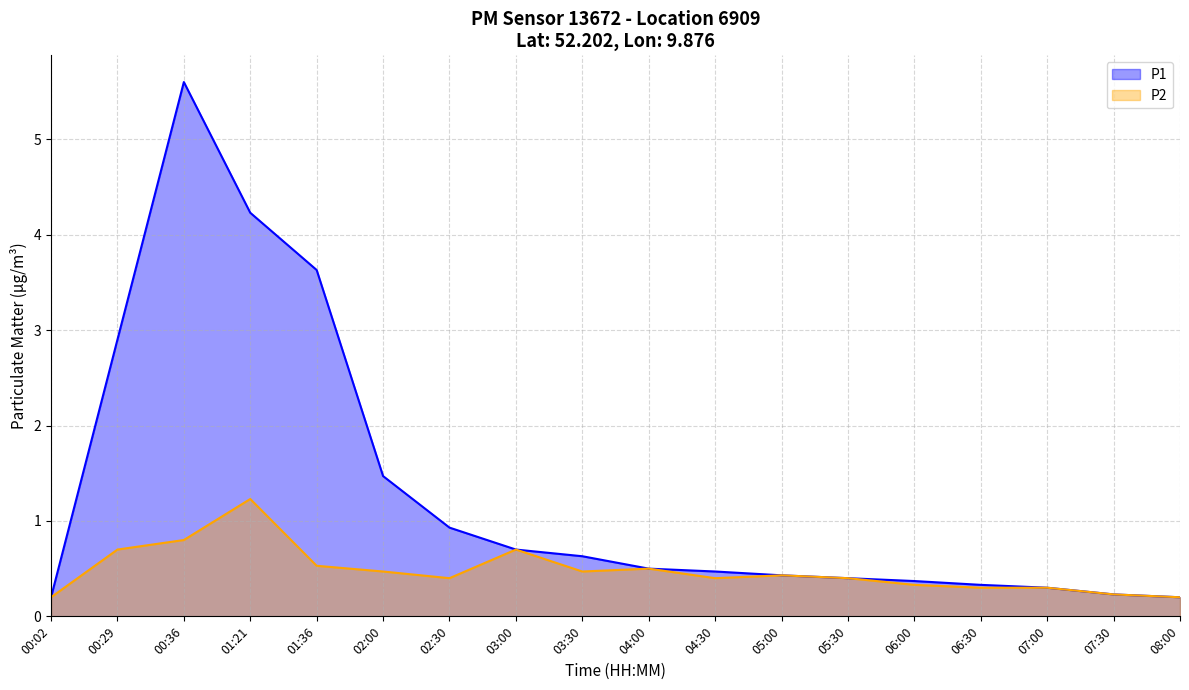

At which label is P2 closest to 0?

00:02